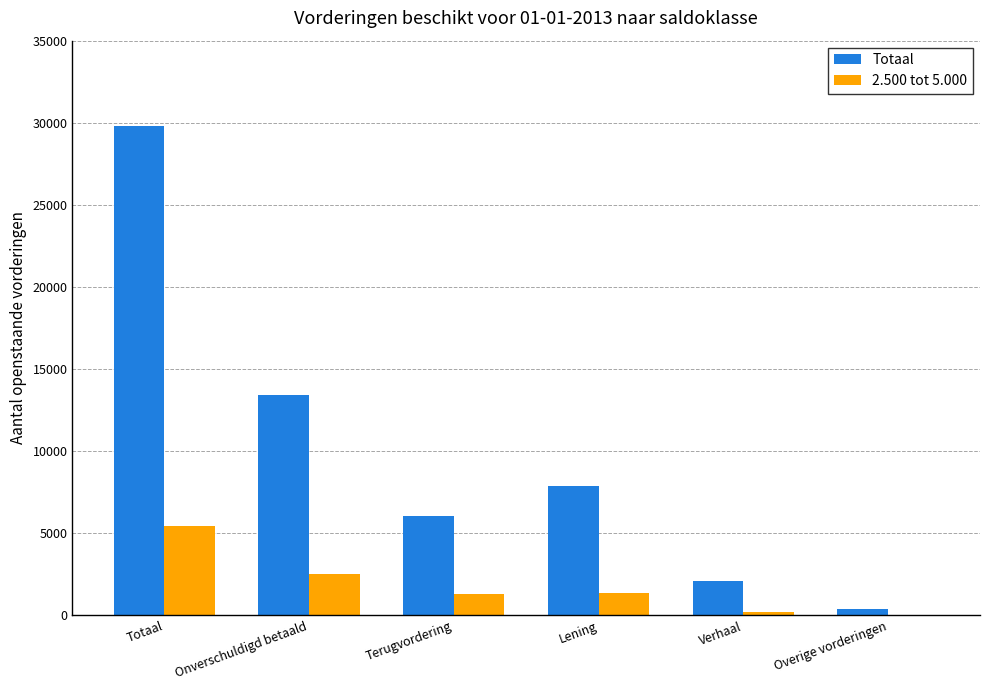

What is the sum of all Totaal values?

59620